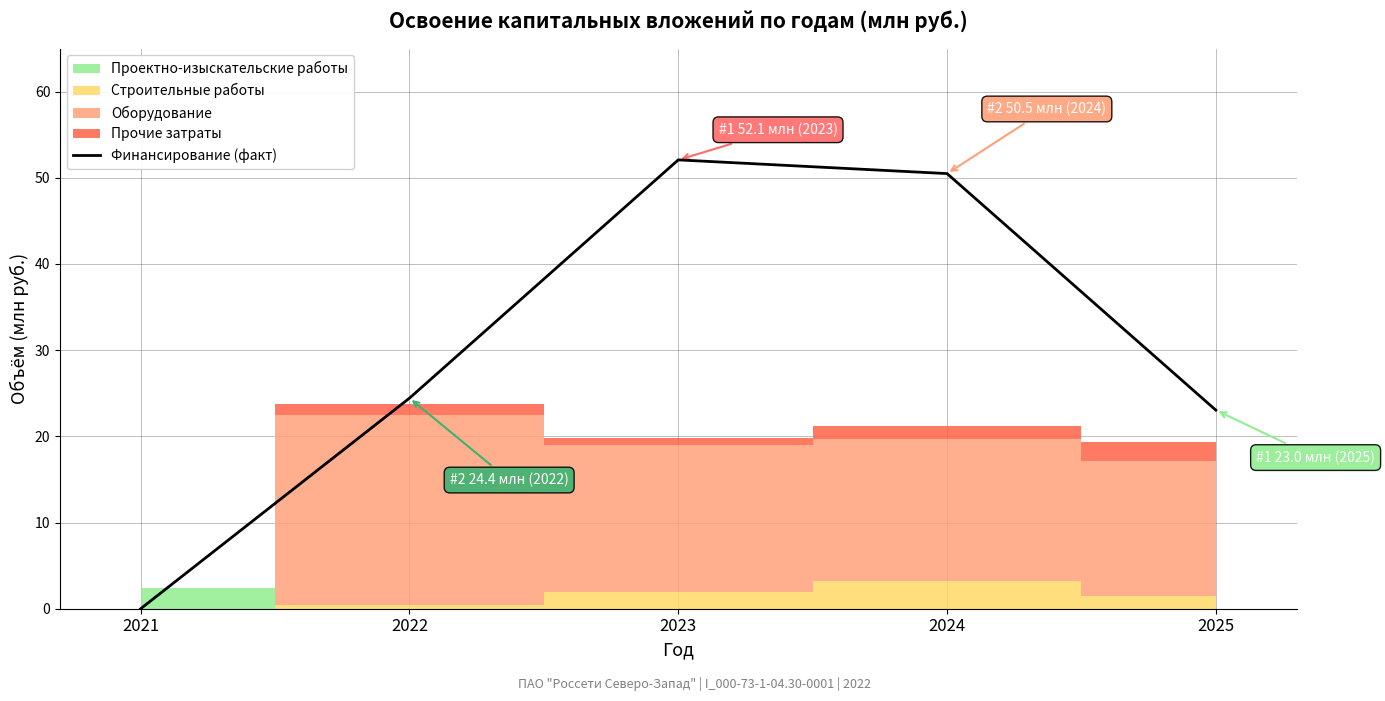

Approximately how many times larger is the value at 2025 compared to 2022?

0.9